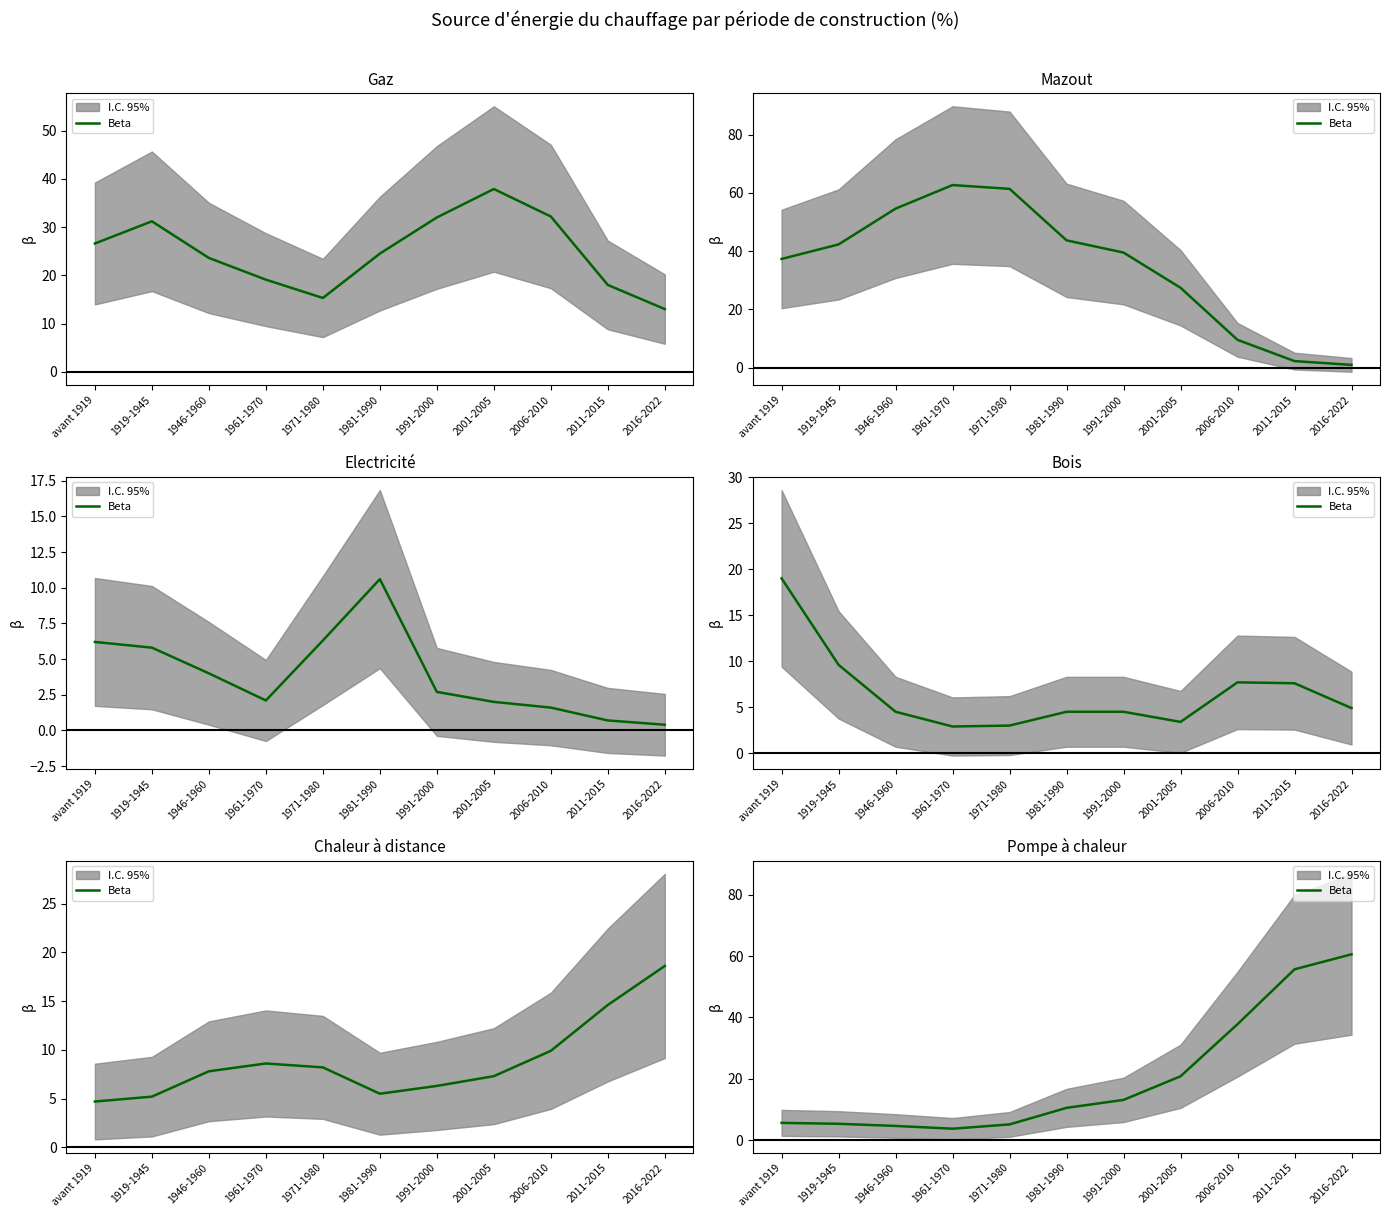

What is the value of the 5th point from the left?

5.1